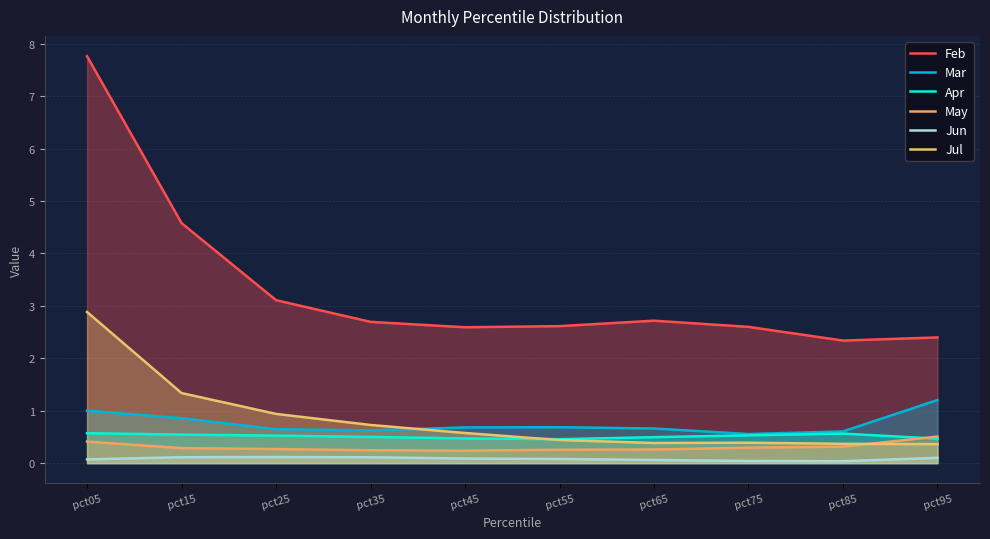

What is the sum of the Mar values at pct85 and pct95?

1.8